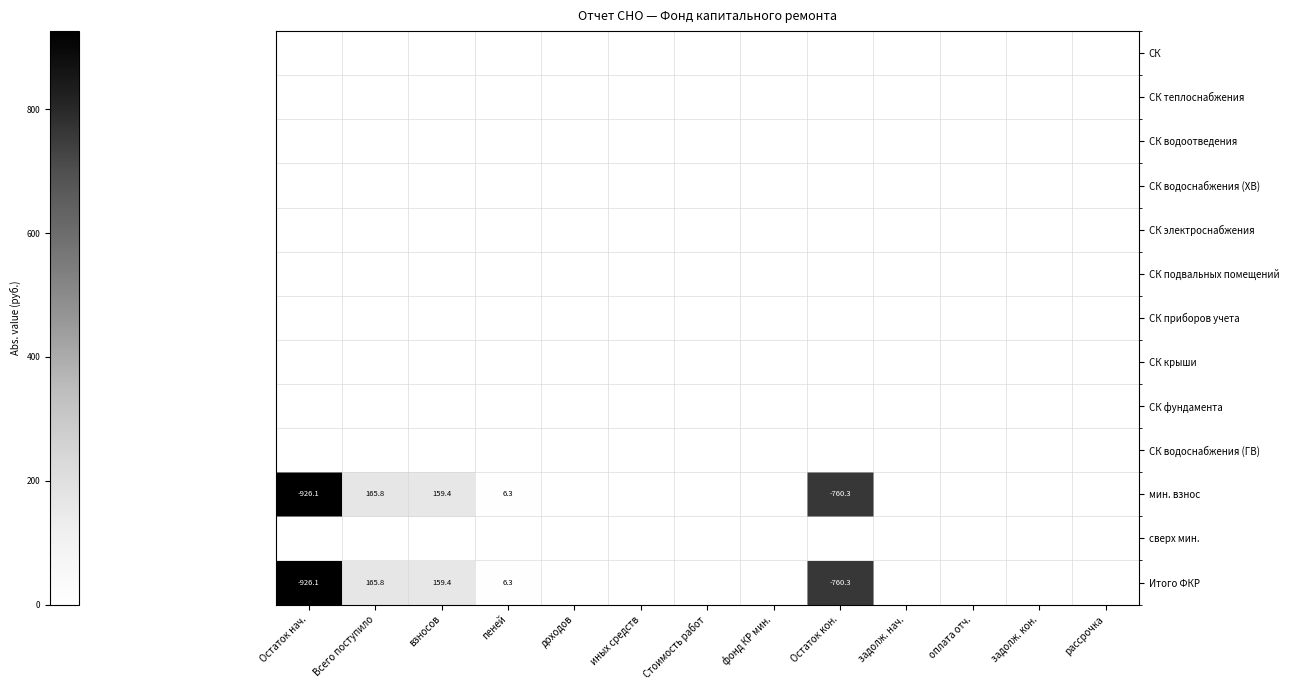

Which category has the highest value across all series?

Остаток нач.